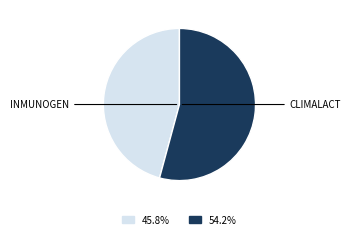

Is there any slice that represents more than half of the pie?

Yes